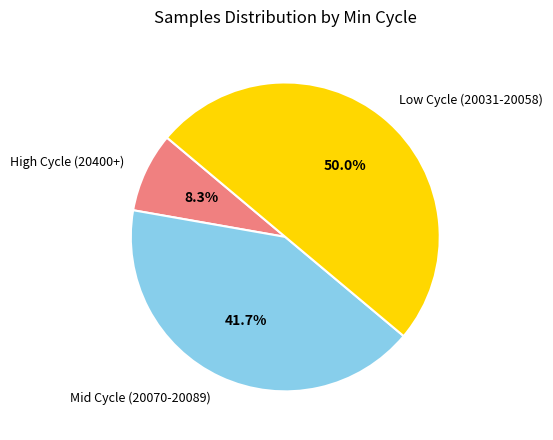

To the nearest percent, what is the average slice percentage?

33%